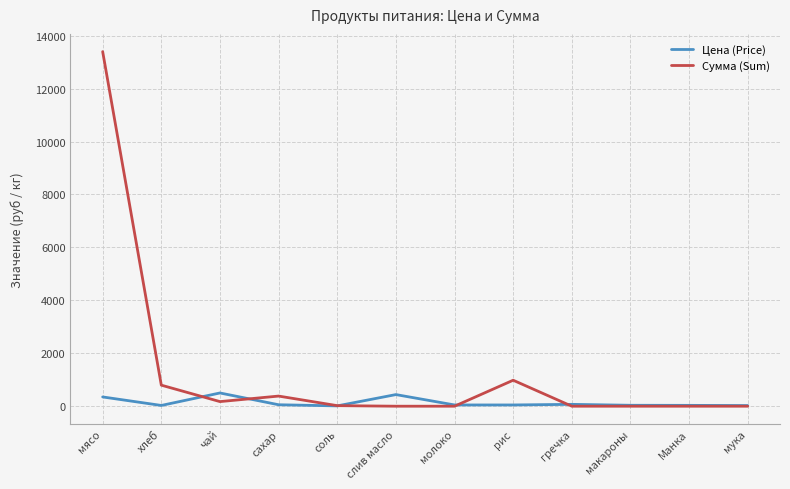

The Сумма (Sum) series shows 0.0 at молоко. True or false?

True